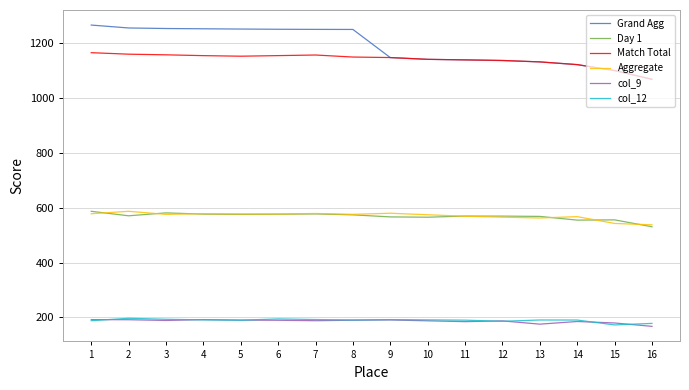

Reading left to right, what are all the values shown in this chart?

Grand Agg: 1265.3	1254.8	1252.8	1251.8	1250.8	1250.0	1249.6	1249.4	1146.8	1140.4	1138.4	1135.9	1131.1	1121.1	1099.2	1068.2
Day 1: 586.7	570.3	580.9	576.4	575.6	576.1	577.1	573.8	566.3	565.2	569.4	569.2	568.1	554.6	555.5	530.4
Match Total: 1164.7	1159.2	1156.9	1153.9	1151.9	1154.0	1156.2	1148.8	1146.9	1140.5	1138.5	1136.5	1131.1	1121.3	1099.9	1067.5
Aggregate: 577.9	586.7	575.5	578.0	577.0	577.0	578.7	575.7	579.6	574.1	568.6	565.3	562.4	567.2	542.4	537.4
col_9: 192.0	191.6	189.0	191.9	190.2	189.6	188.1	189.7	190.8	187.7	184.6	187.3	175.5	185.1	179.8	167.5
col_12: 188.1	196.9	193.2	191.1	189.8	194.5	192.3	190.8	192.0	191.1	190.0	186.0	190.6	190.5	172.7	178.2